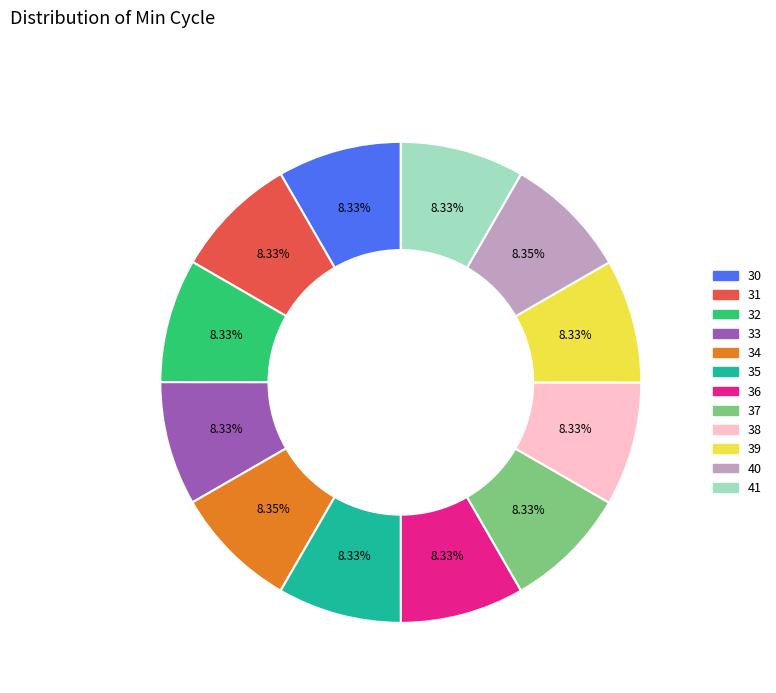

What is the ratio of the value at 38 to the value at 31?

1.0